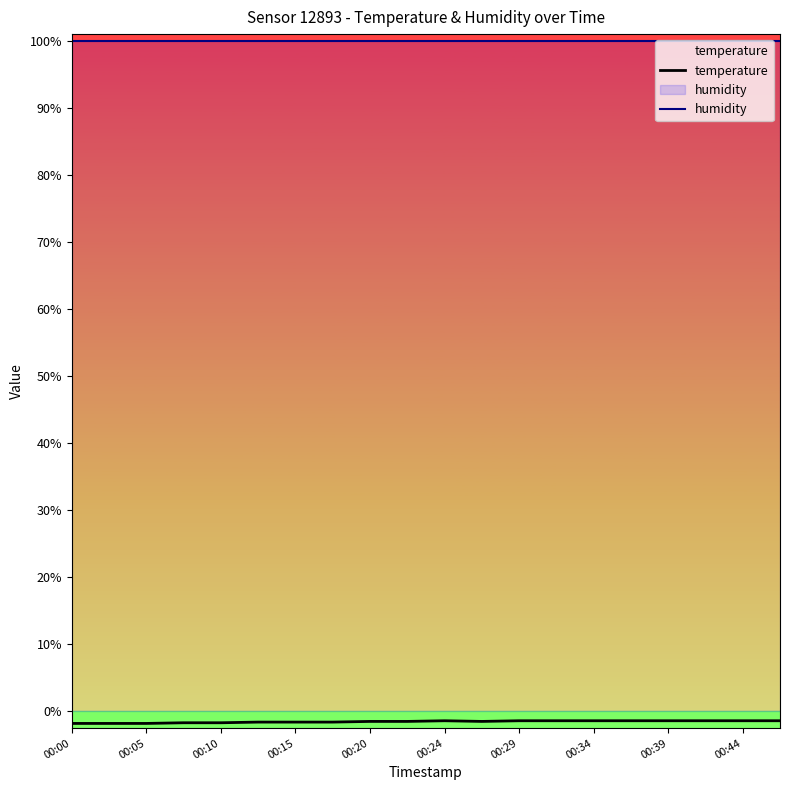

True or false: humidity and temperature cross at least once.

False